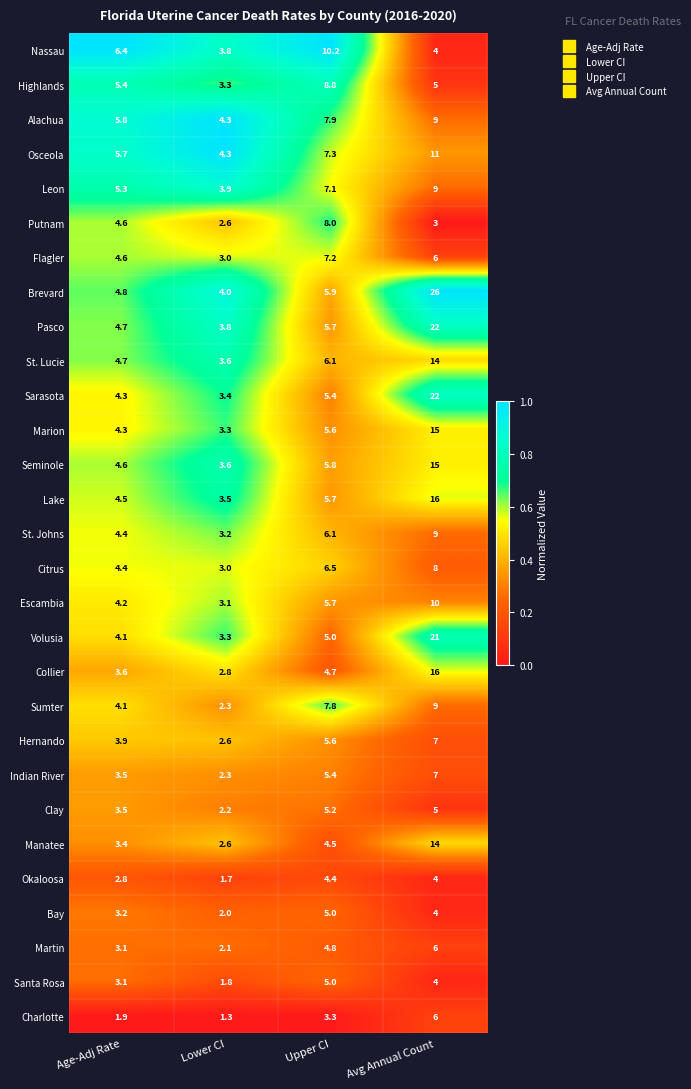

Rank the categories by Seminole value from highest to lowest.

Avg Annual Count, Upper CI, Age-Adj Rate, Lower CI